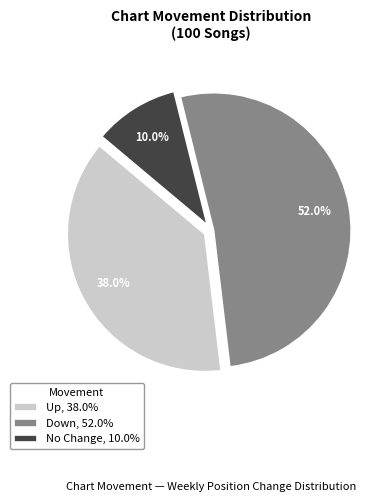

Do Down, 52.0% and No Change, 10.0% together represent more than half of the pie?

Yes